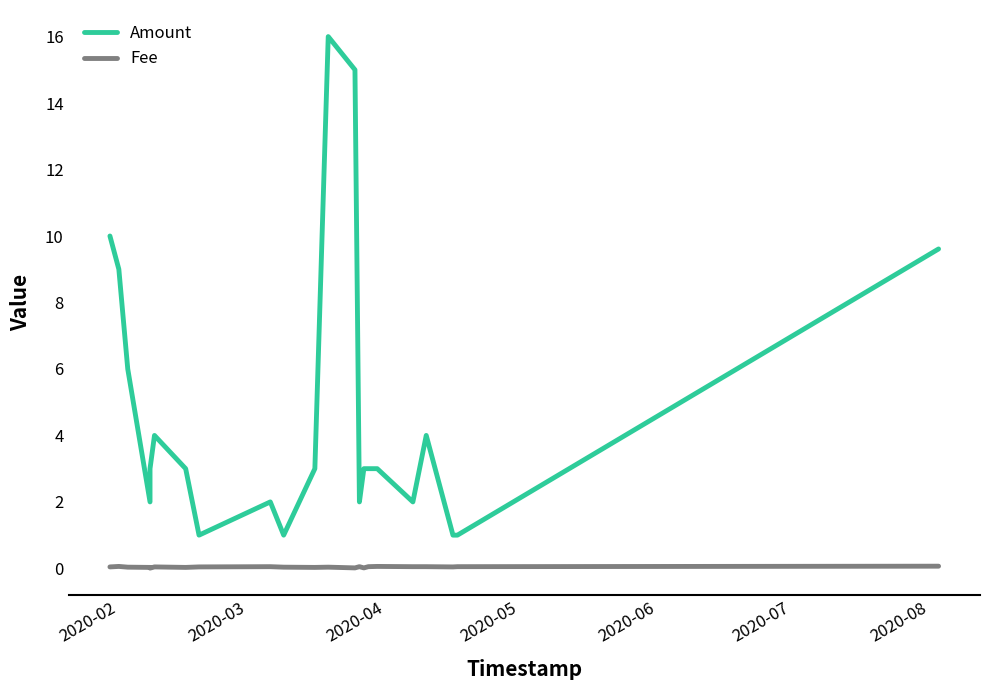

What is the highest value of the Fee series?

0.1